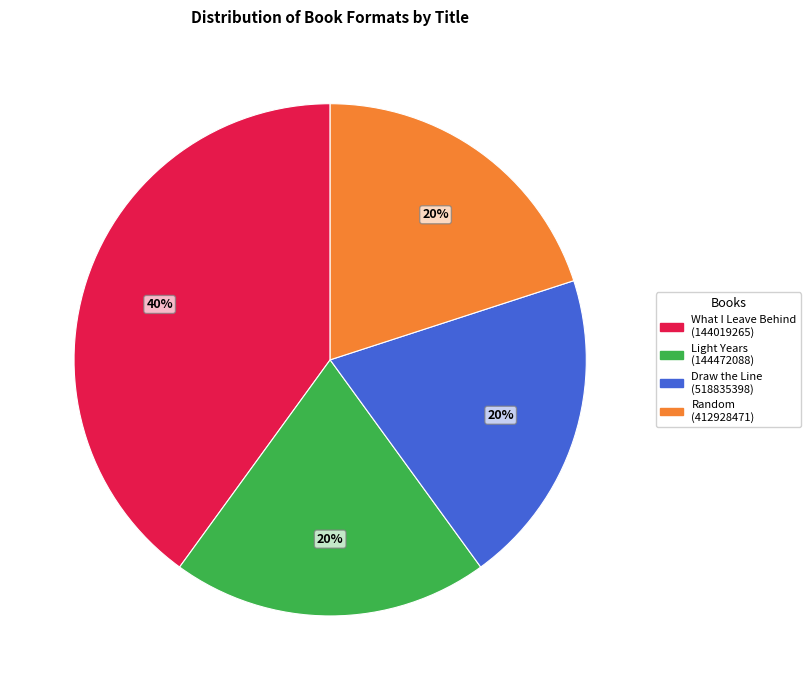

To the nearest percent, what is the average slice percentage?

25%